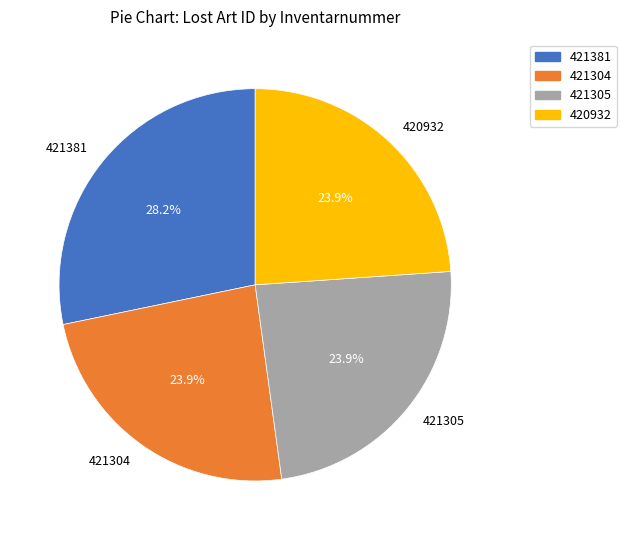

To the nearest percent, what portion does 421304 represent?

24%